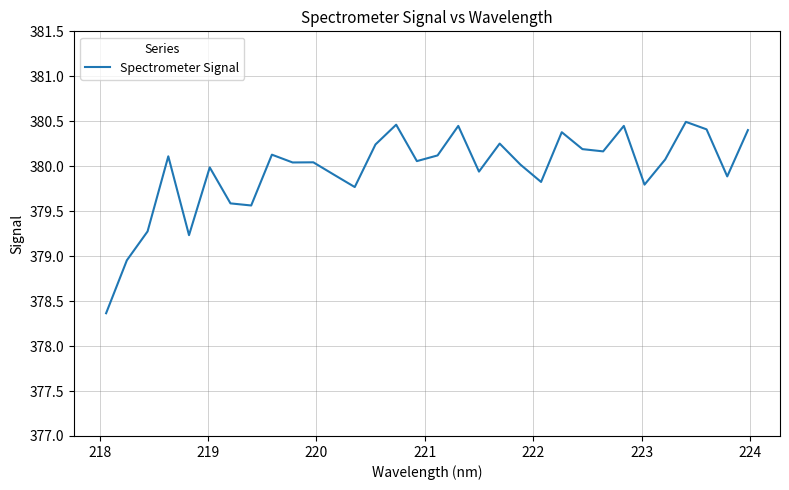

What is the smallest value displayed?

378.4